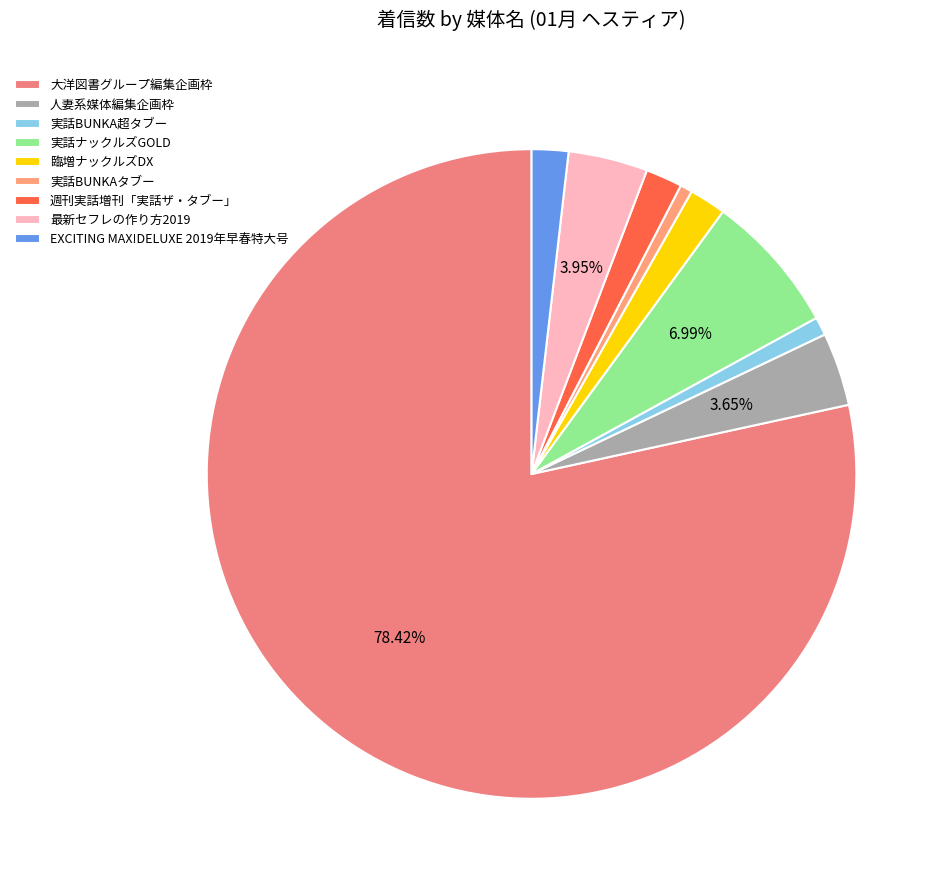

True or false: 臨増ナックルズDX accounts for 2% of the total.

True